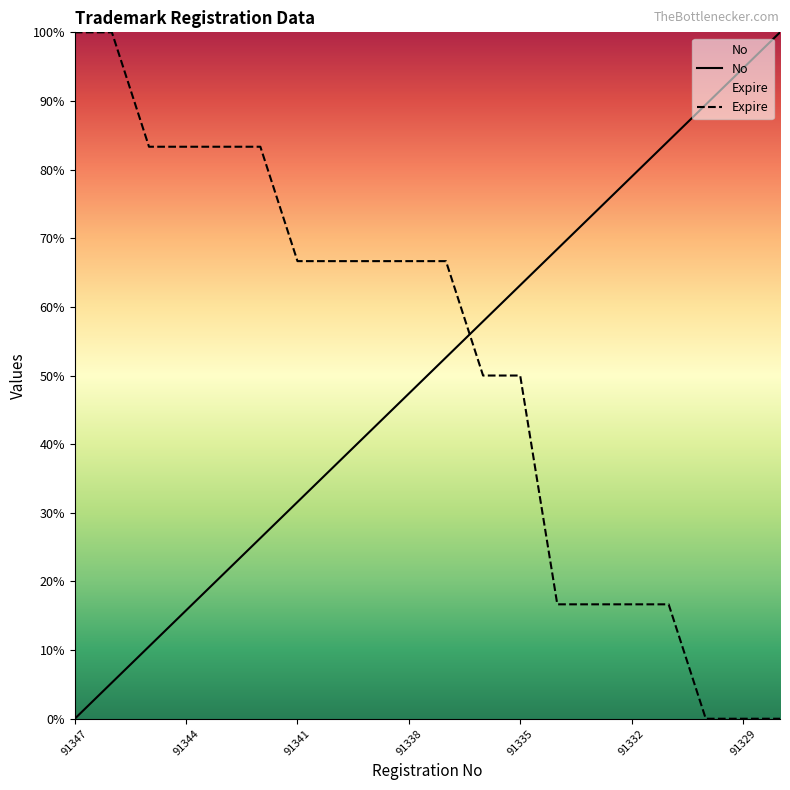

How many lines are shown in the chart?

2